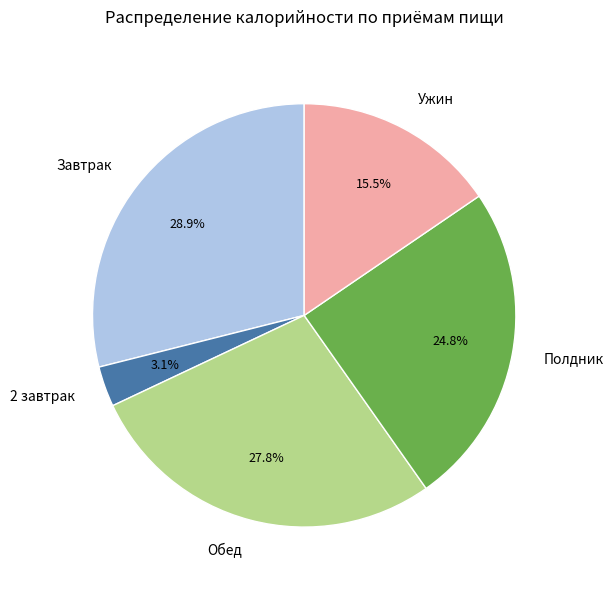

Rank the categories by value from highest to lowest.

Завтрак, Обед, Полдник, Ужин, 2 завтрак